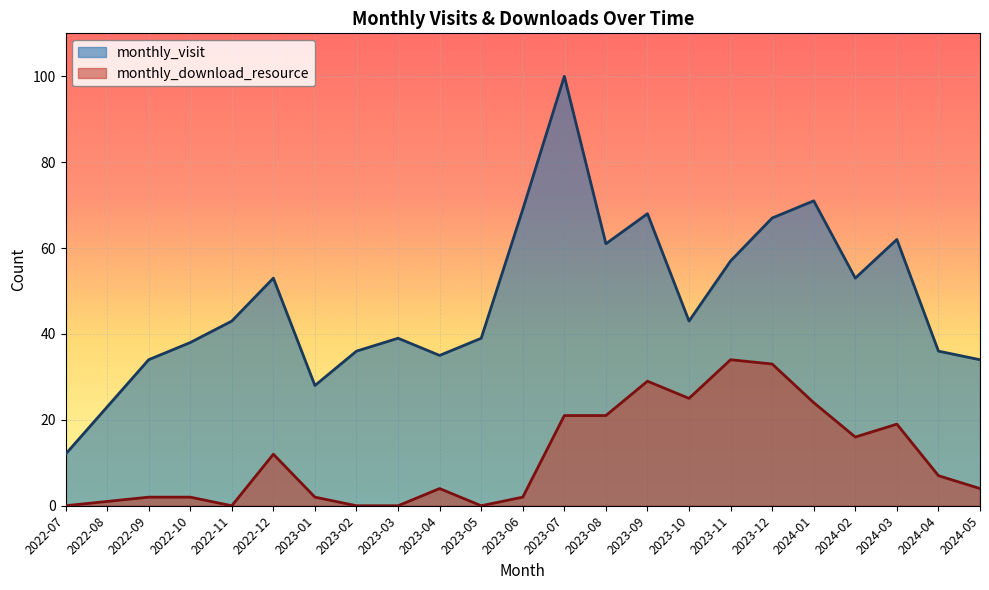

At which category does monthly_download_resource reach its first local valley?

2022-11